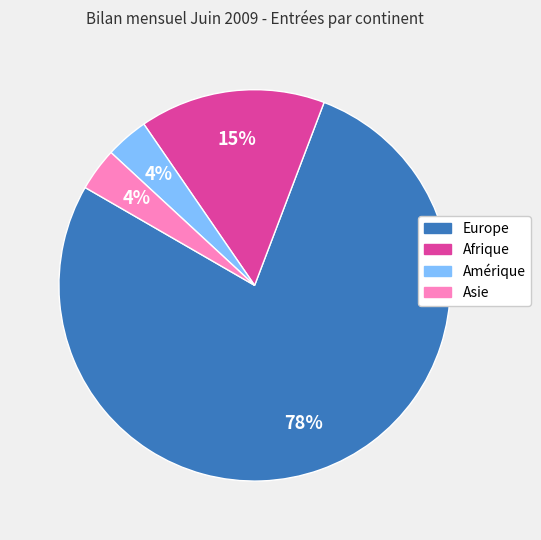

What is the largest slice in the pie chart?

Europe